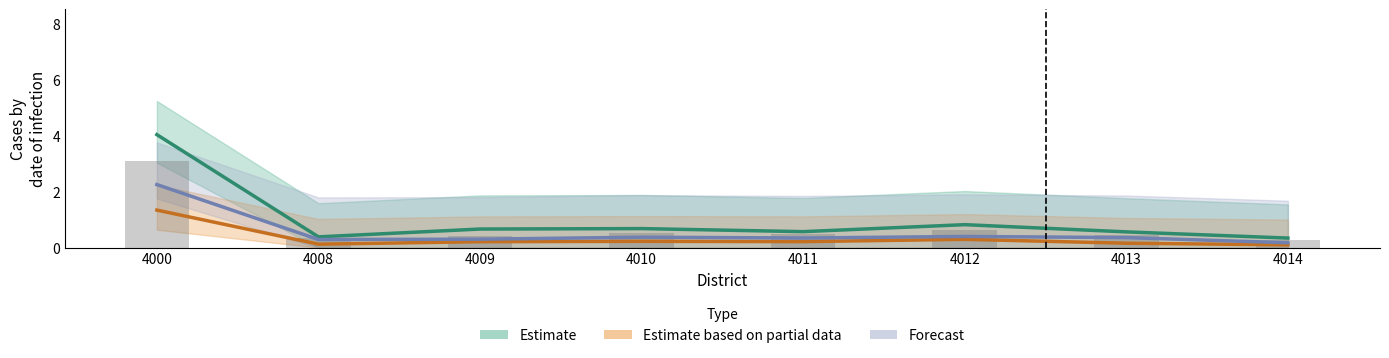

Reading left to right, list all the values displayed in this chart.

Estimate: 4000=4.0	4008=0.4	4009=0.7	4010=0.7	4011=0.6	4012=0.8	4013=0.6	4014=0.3
Estimate based on partial data: 4000=1.3	4008=0.1	4009=0.2	4010=0.2	4011=0.2	4012=0.3	4013=0.2	4014=0.1
Forecast: 4000=2.3	4008=0.3	4009=0.3	4010=0.4	4011=0.3	4012=0.4	4013=0.4	4014=0.2